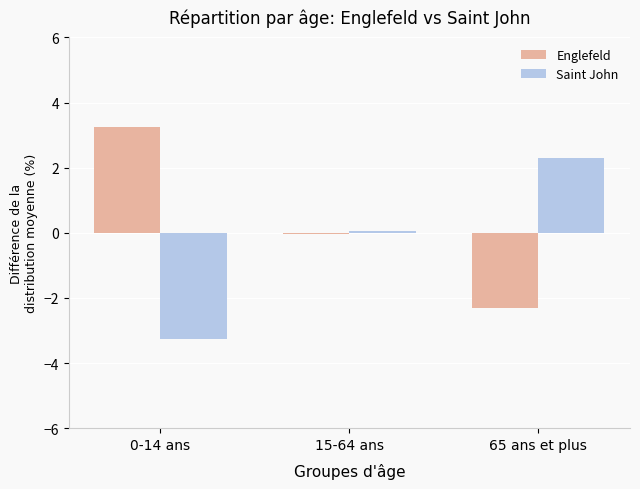

The value of Englefeld at 65 ans et plus is -2.3. True or false?

True